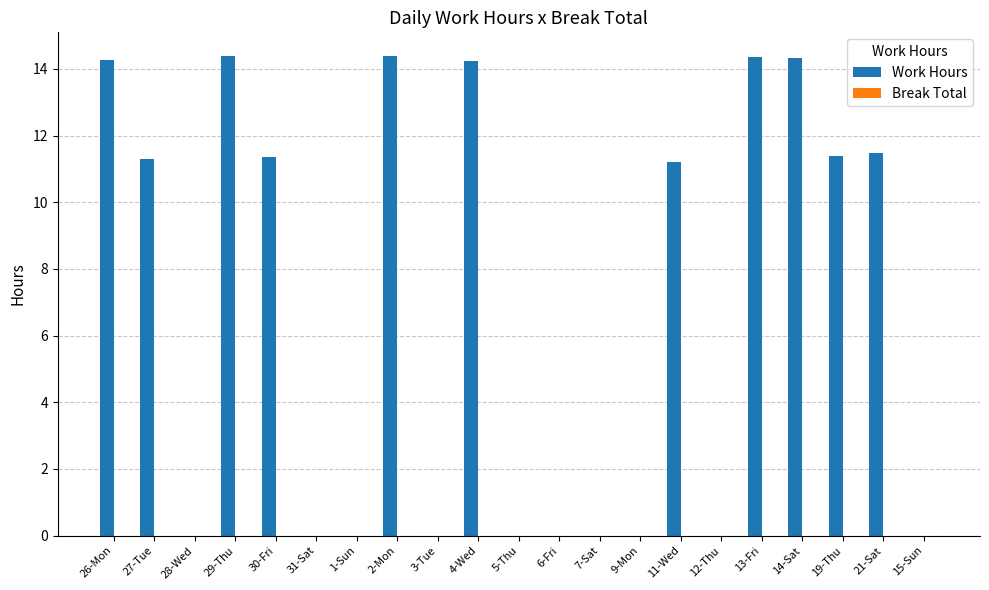

What is the change in value from 4-Wed to 5-Thu?

-14.2